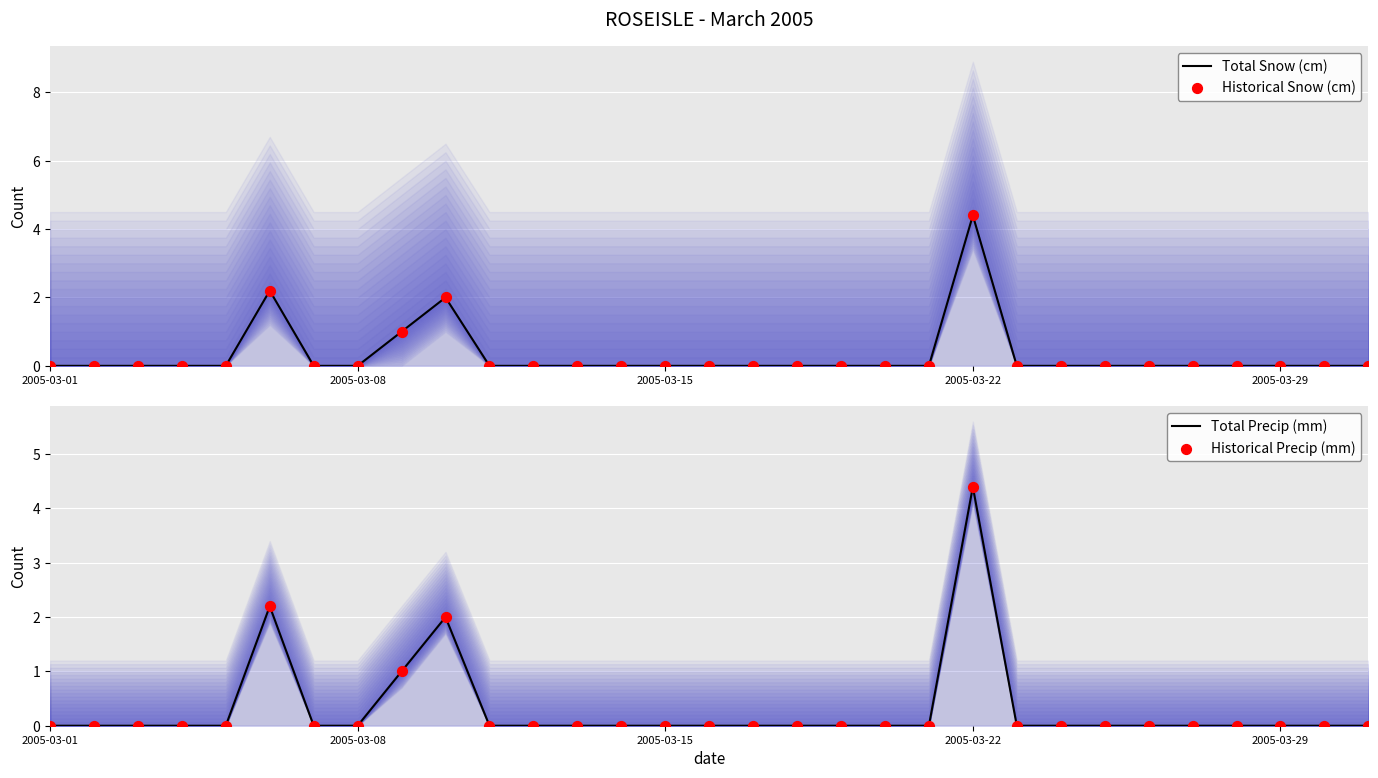

Which series has the largest total across all categories?

Total Snow (cm)